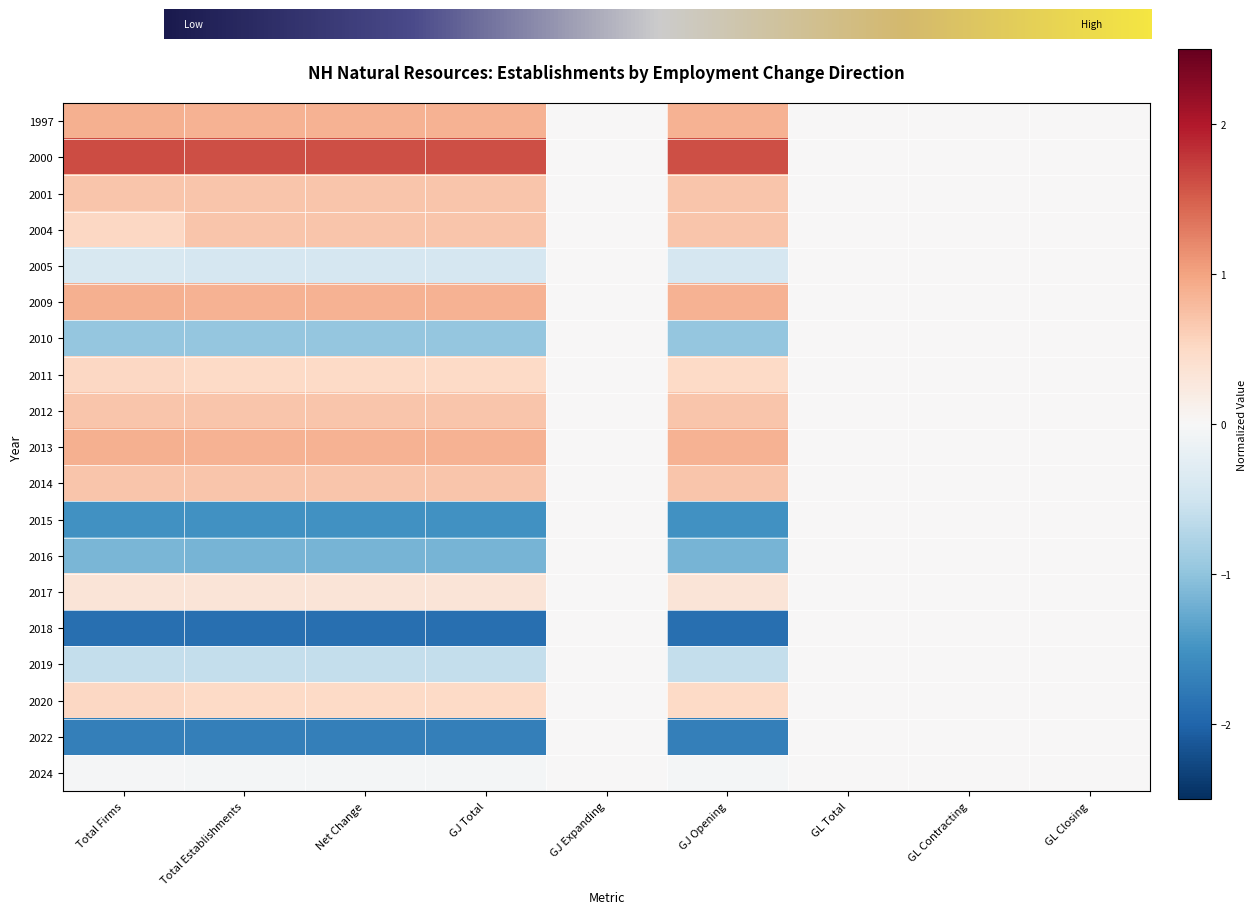

The value of 2005 at GL Closing is 0.0. True or false?

True